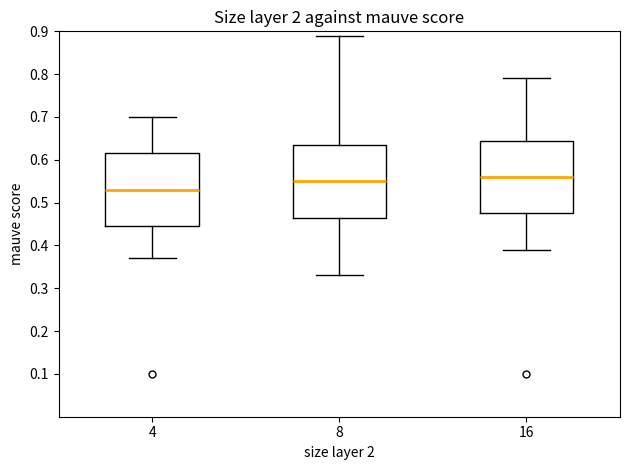

Which box has the highest median line?

16